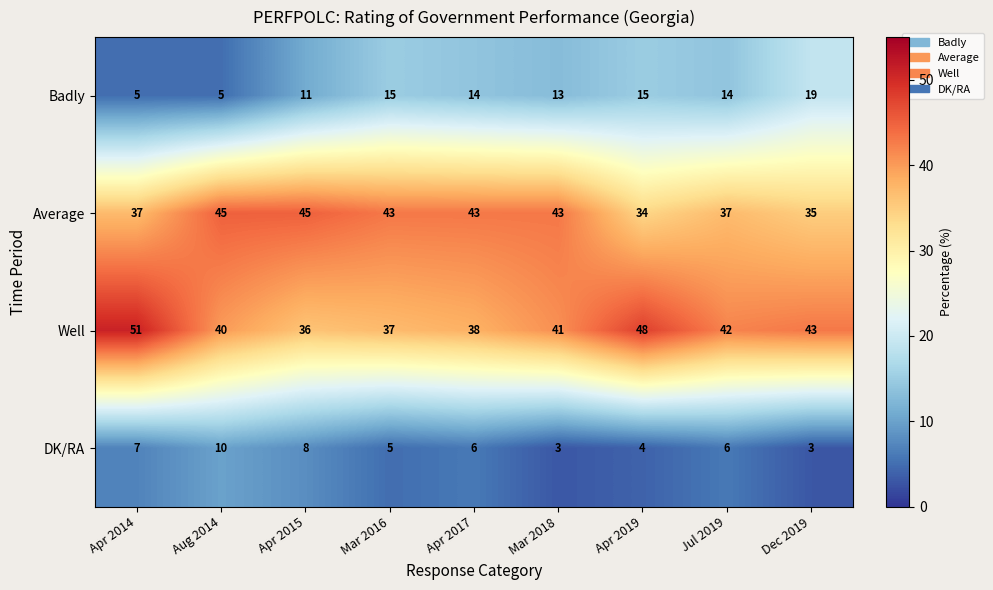

Rank the series at Mar 2016 from highest to lowest value.

Average, Well, Badly, DK/RA